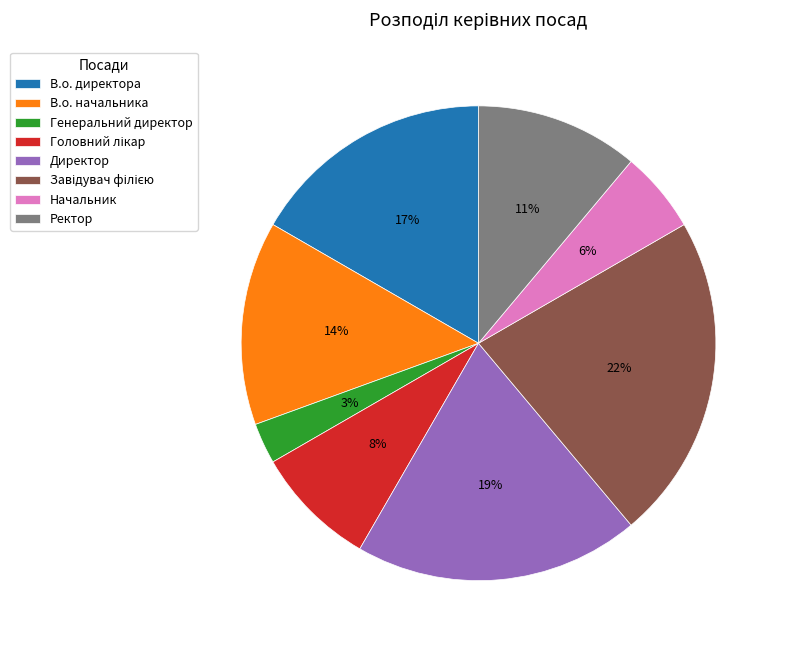

The Генеральний директор slice represents 3% of the pie. True or false?

True